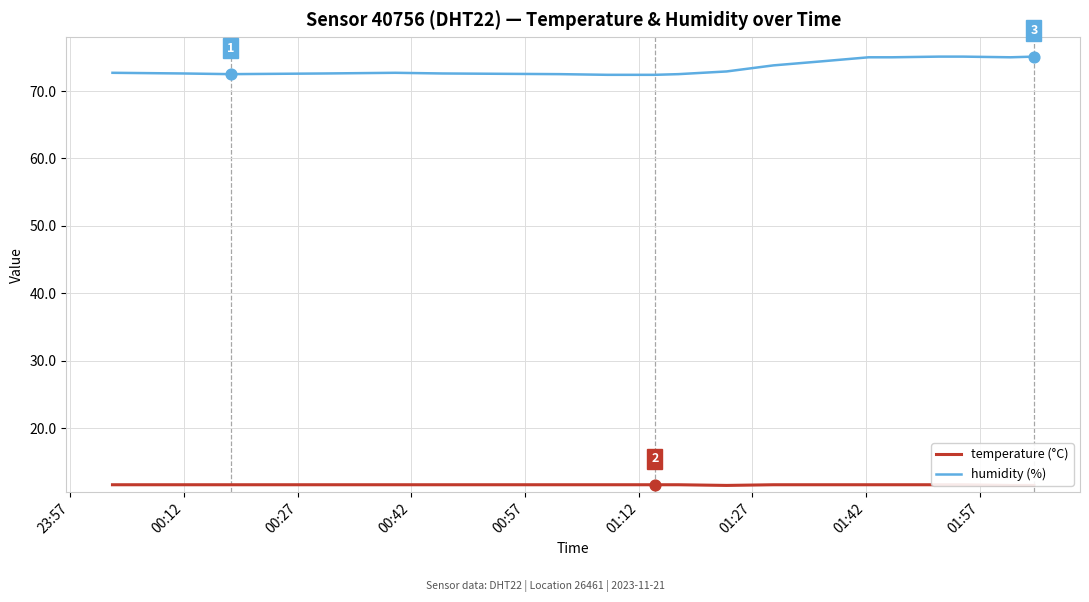

At how many categories does at least one series exceed 63?

20